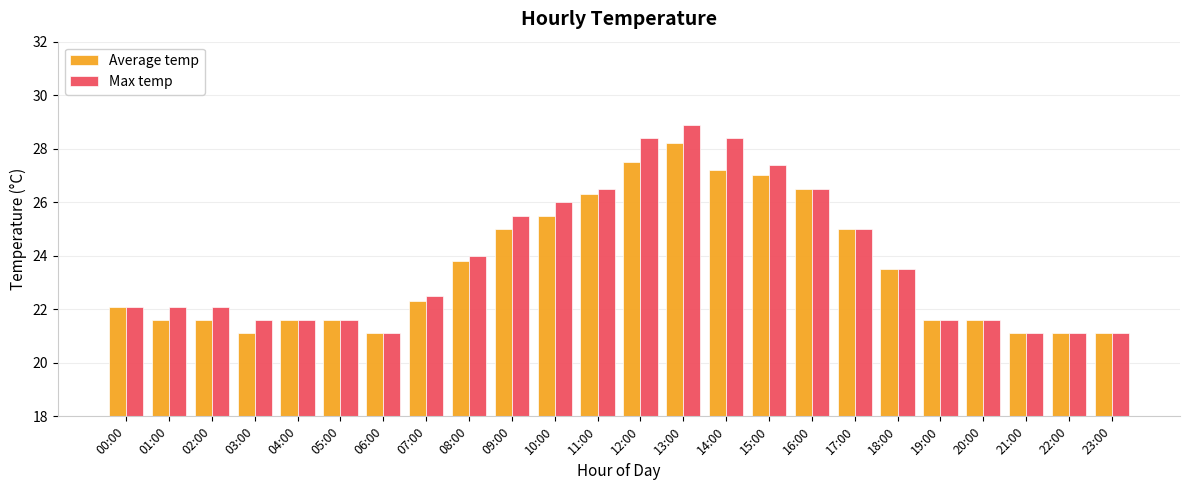

At which category does the chart reach its peak across all series?

13:00